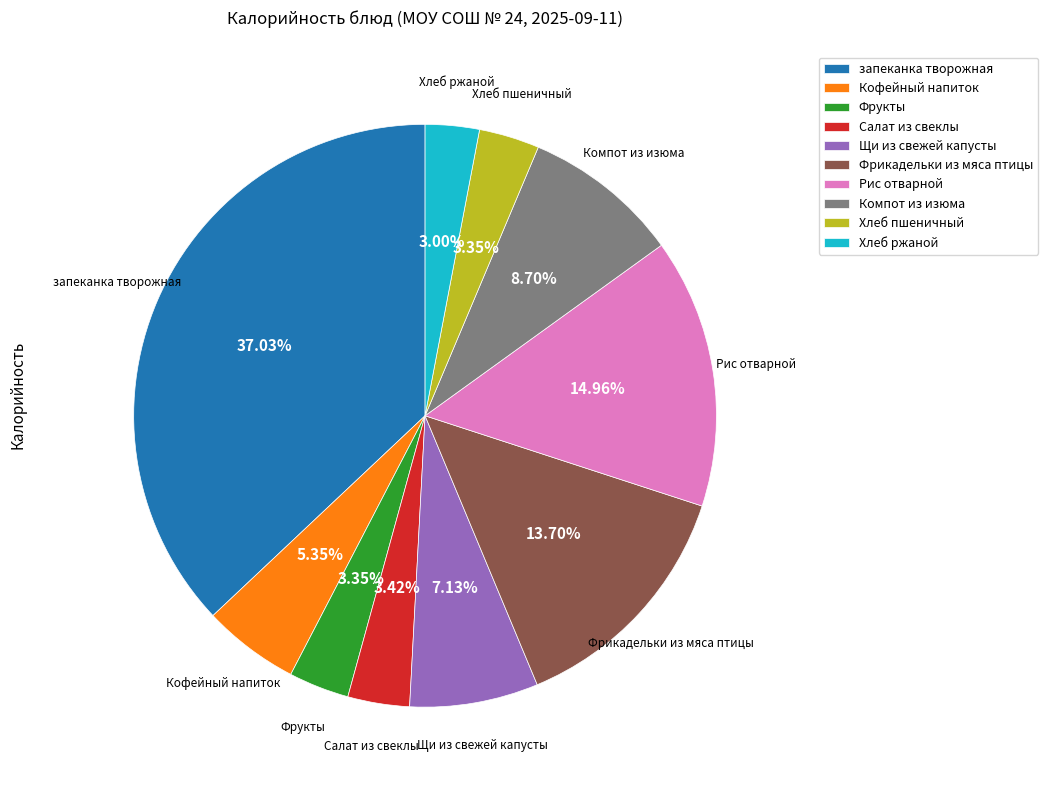

Count the number of slices in the pie.

10